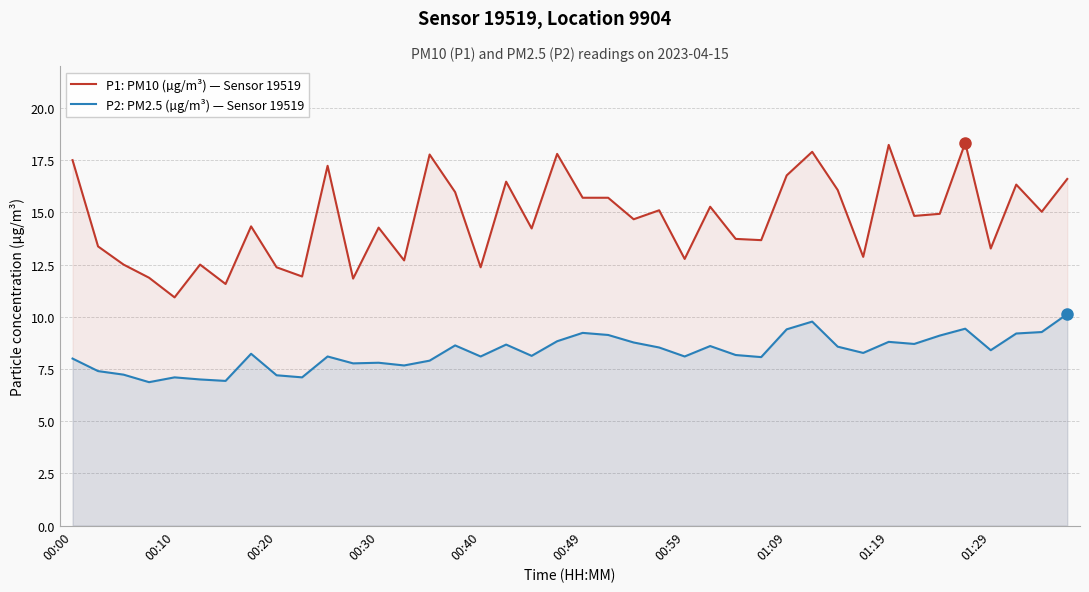

Which series has the largest total across all categories?

P1: PM10 (µg/m³) — Sensor 19519